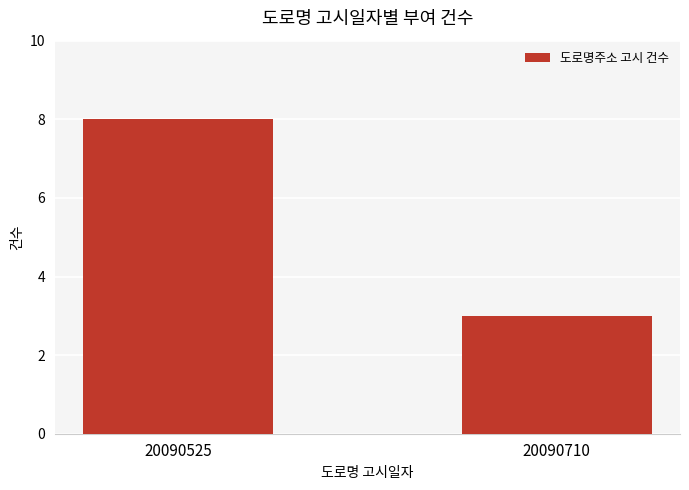

Approximately how many times larger is the value at 20090710 compared to 20090525?

0.4